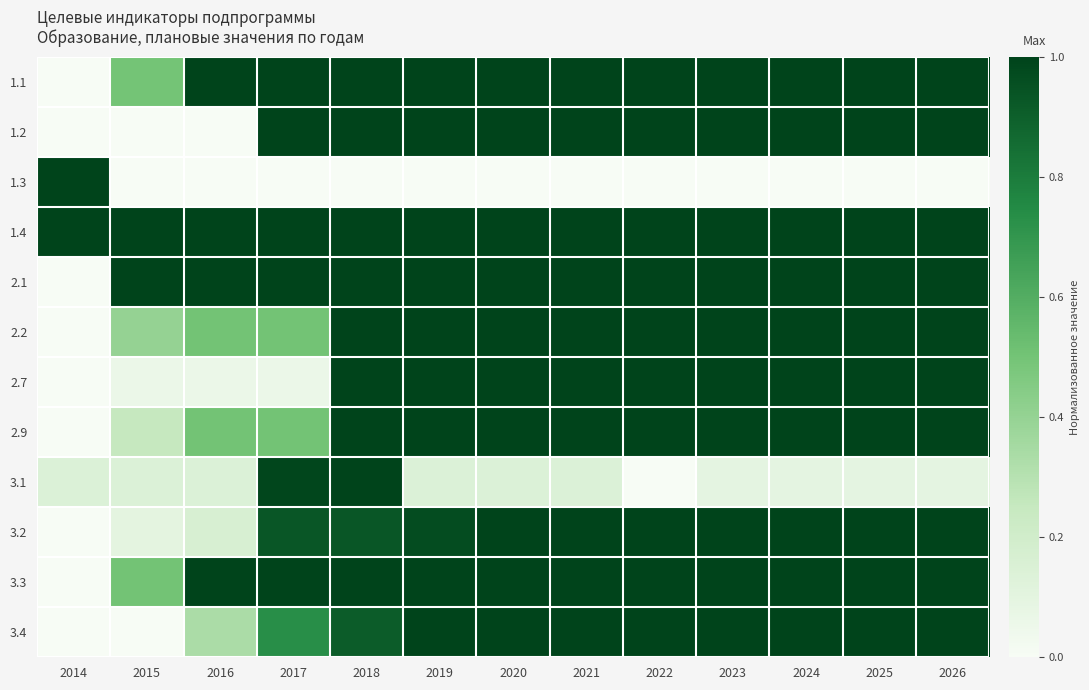

Reading right to left, transcribe all the data shown in this chart.

1.1: 2026=1.0	2025=1.0	2024=1.0	2023=1.0	2022=1.0	2021=1.0	2020=1.0	2019=1.0	2018=1.0	2017=1.0	2016=1.0	2015=0.5	2014=0.0
1.2: 2026=1.0	2025=1.0	2024=1.0	2023=1.0	2022=1.0	2021=1.0	2020=1.0	2019=1.0	2018=1.0	2017=1.0	2016=0.0	2015=0.0	2014=0.0
1.3: 2026=0.0	2025=0.0	2024=0.0	2023=0.0	2022=0.0	2021=0.0	2020=0.0	2019=0.0	2018=0.0	2017=0.0	2016=0.0	2015=0.0	2014=1.0
1.4: 2026=1.0	2025=1.0	2024=1.0	2023=1.0	2022=1.0	2021=1.0	2020=1.0	2019=1.0	2018=1.0	2017=1.0	2016=1.0	2015=1.0	2014=1.0
2.1: 2026=1.0	2025=1.0	2024=1.0	2023=1.0	2022=1.0	2021=1.0	2020=1.0	2019=1.0	2018=1.0	2017=1.0	2016=1.0	2015=1.0	2014=0.0
2.2: 2026=1.0	2025=1.0	2024=1.0	2023=1.0	2022=1.0	2021=1.0	2020=1.0	2019=1.0	2018=1.0	2017=0.5	2016=0.5	2015=0.4	2014=0.0
2.7: 2026=1.0	2025=1.0	2024=1.0	2023=1.0	2022=1.0	2021=1.0	2020=1.0	2019=1.0	2018=1.0	2017=0.1	2016=0.1	2015=0.1	2014=0.0
2.9: 2026=1.0	2025=1.0	2024=1.0	2023=1.0	2022=1.0	2021=1.0	2020=1.0	2019=1.0	2018=1.0	2017=0.5	2016=0.5	2015=0.2	2014=0.0
3.1: 2026=0.1	2025=0.1	2024=0.1	2023=0.1	2022=0.0	2021=0.1	2020=0.1	2019=0.1	2018=1.0	2017=1.0	2016=0.1	2015=0.1	2014=0.1
3.2: 2026=1.0	2025=1.0	2024=1.0	2023=1.0	2022=1.0	2021=1.0	2020=1.0	2019=1.0	2018=0.9	2017=0.9	2016=0.2	2015=0.1	2014=0.0
3.3: 2026=1.0	2025=1.0	2024=1.0	2023=1.0	2022=1.0	2021=1.0	2020=1.0	2019=1.0	2018=1.0	2017=1.0	2016=1.0	2015=0.5	2014=0.0
3.4: 2026=1.0	2025=1.0	2024=1.0	2023=1.0	2022=1.0	2021=1.0	2020=1.0	2019=1.0	2018=0.9	2017=0.7	2016=0.3	2015=0.0	2014=0.0